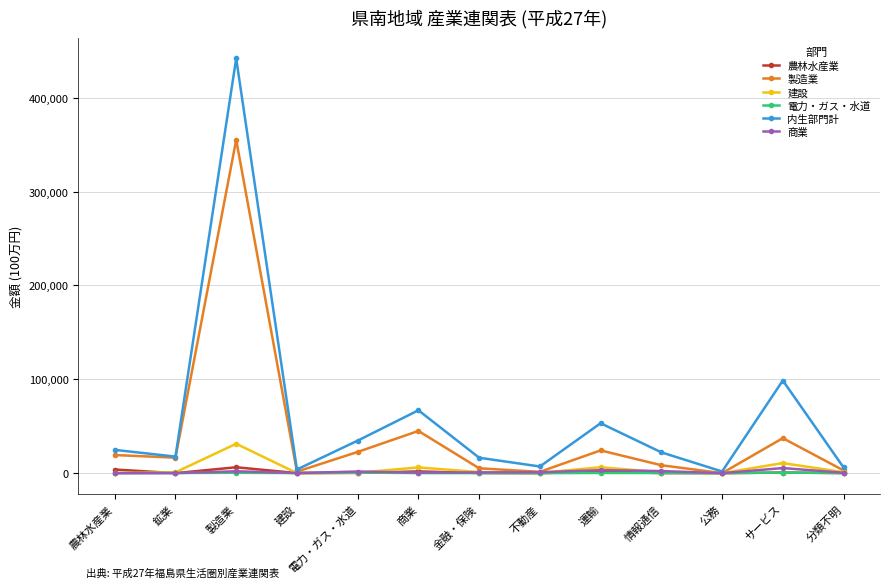

The value of 農林水産業 at 鉱業 is 2. True or false?

True